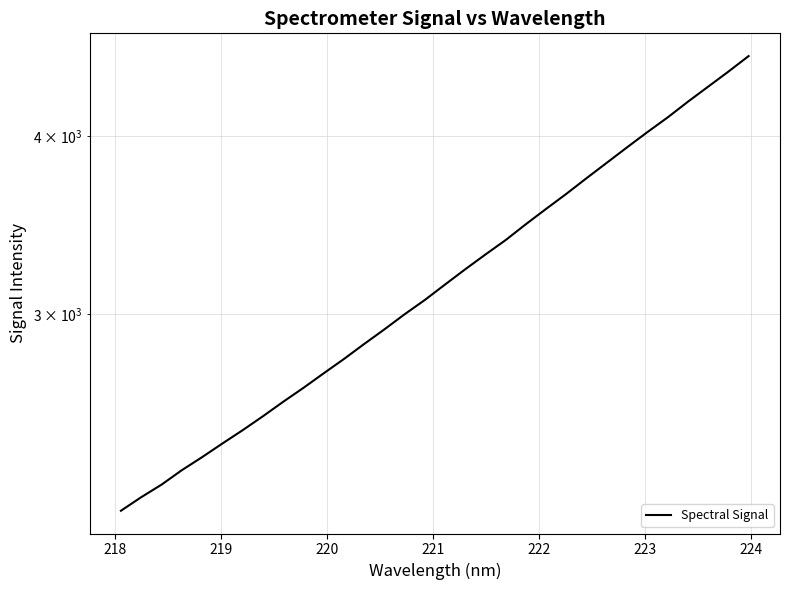

The value at 23 is 5138.3. True or false?

False